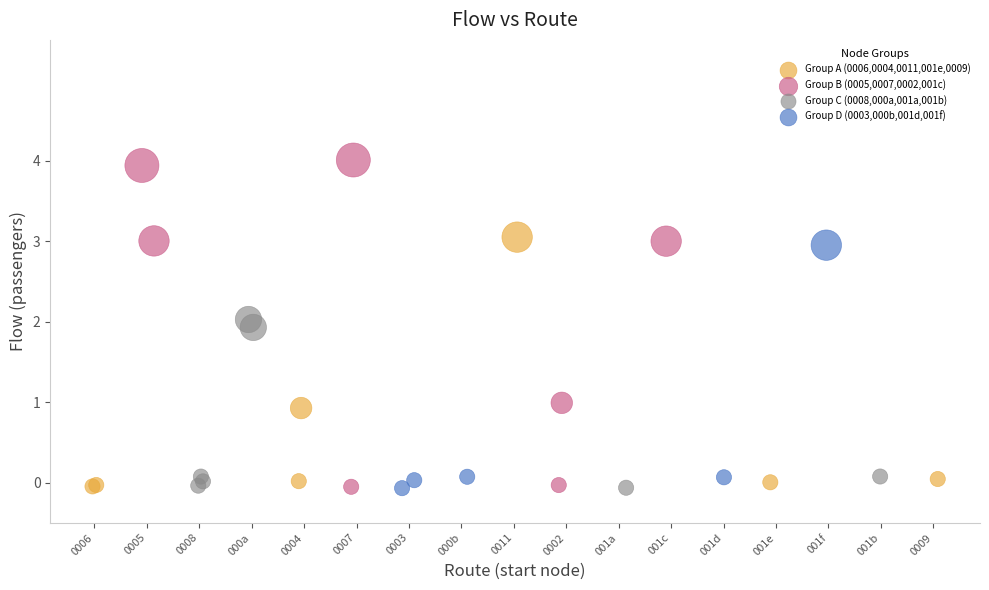

Which series reaches the maximum Y coordinate?

Group B (0005,0007,0002,001c)